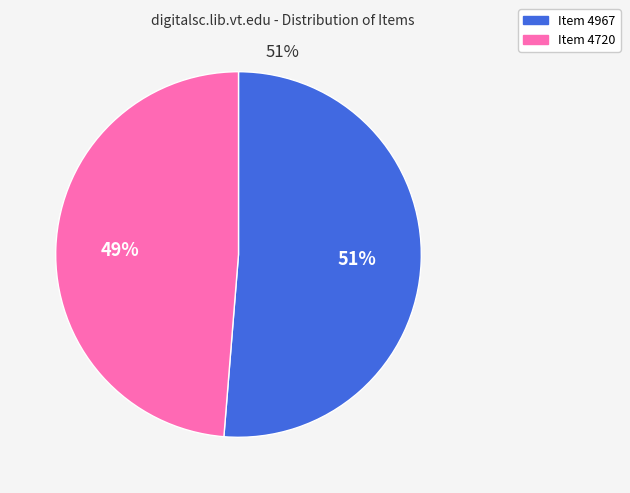

How many slices are in this pie chart?

2